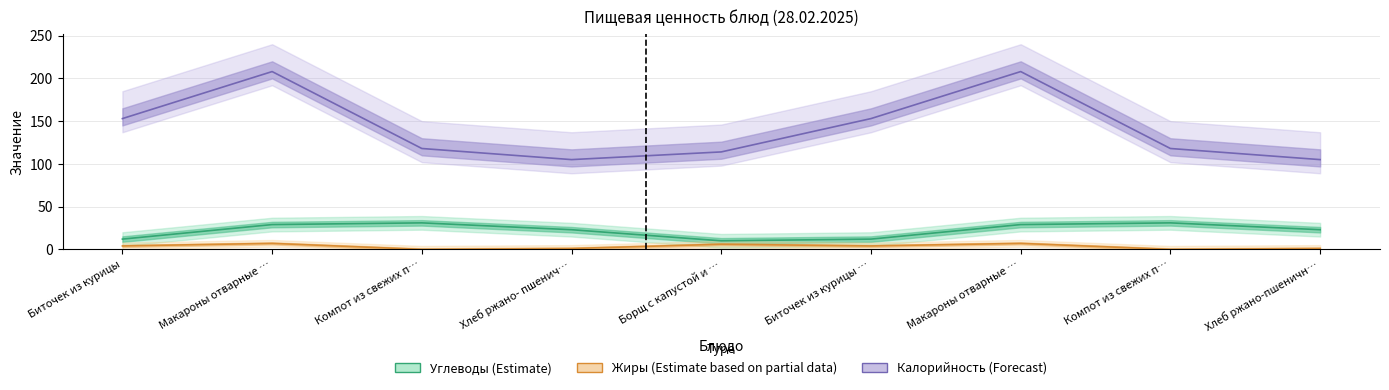

What is the value of the Калорийность point at the 8th from the left?

118